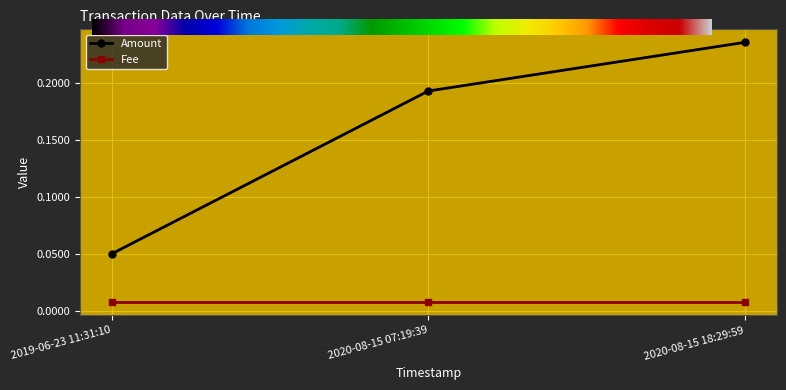

Count the number of categories in the chart.

3